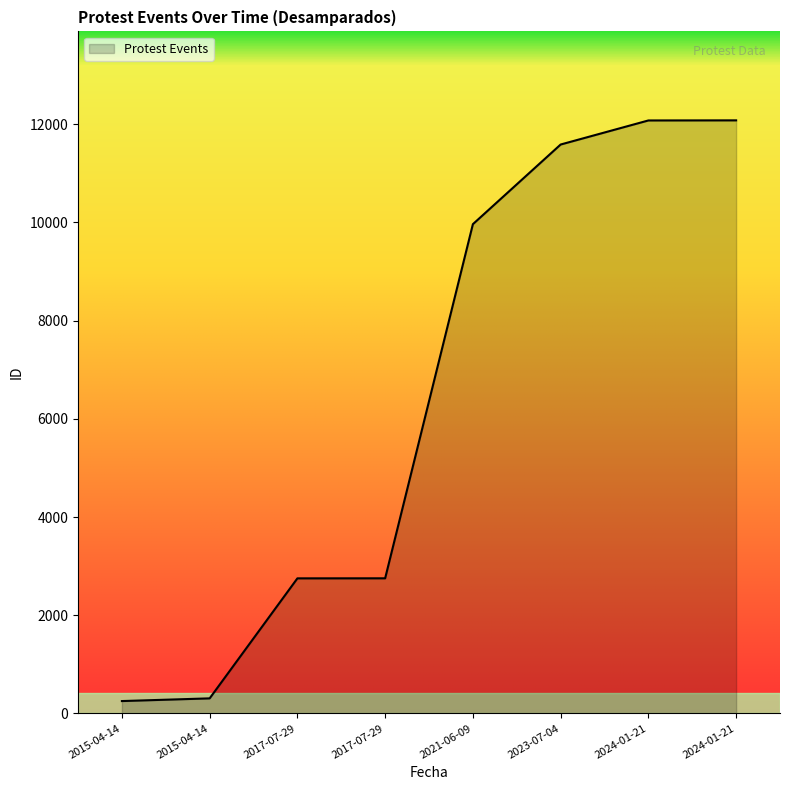

Reading left to right, transcribe all the data shown in this chart.

2015-04-14=252	2015-04-14=307	2017-07-29=2751	2017-07-29=2752	2021-06-09=9964	2023-07-04=11586	2024-01-21=12076	2024-01-21=12078